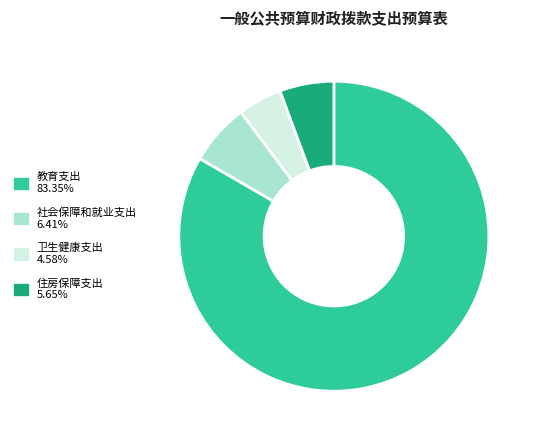

Is 卫生健康支出 the majority of the pie?

No